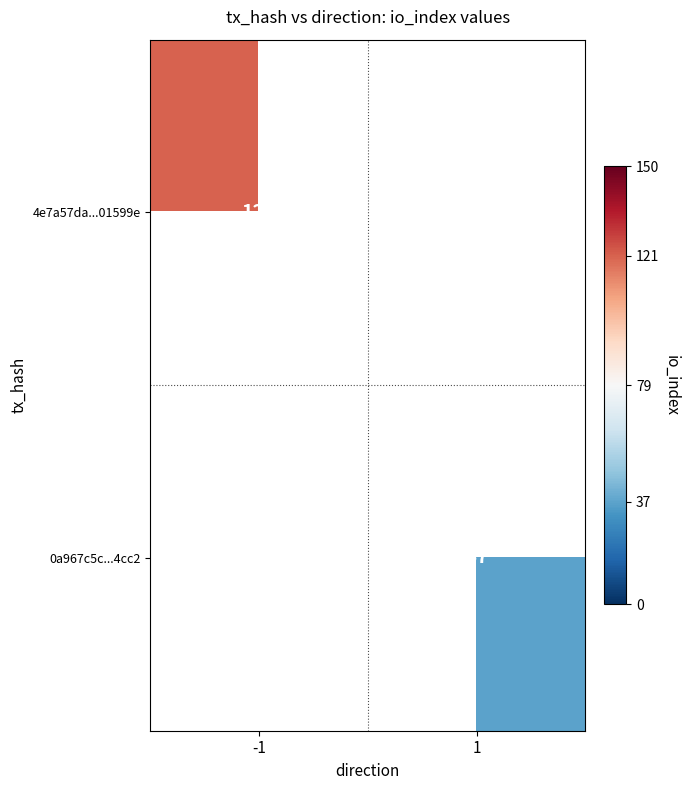

True or false: 4e7a57da...01599e has a value of 81 at -1.

False